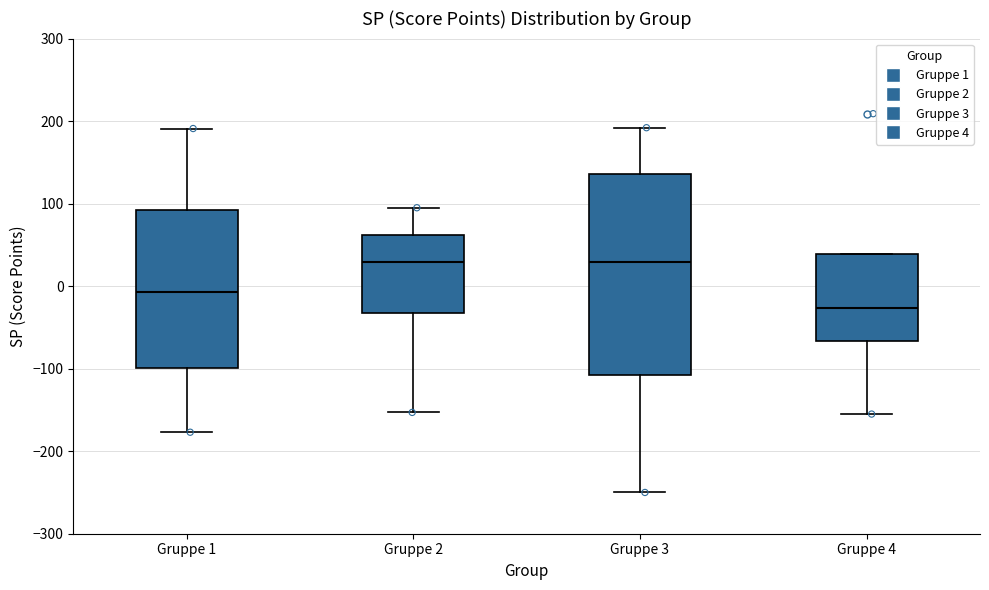

Which box is the tallest, from its lower edge to its upper edge?

Gruppe 3